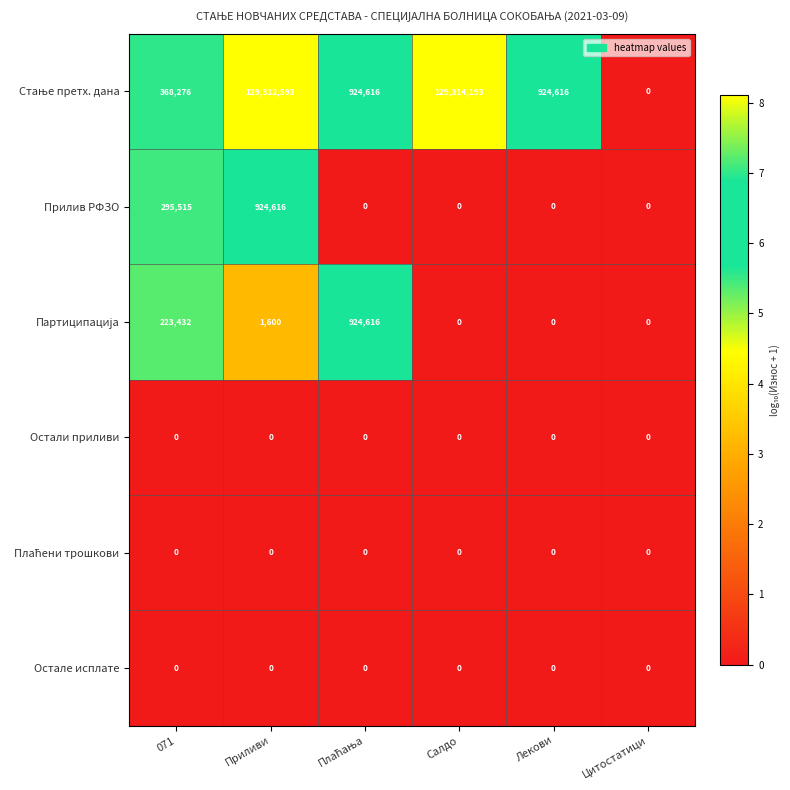

What is the spread (max minus min) of values at Салдо?

129314193